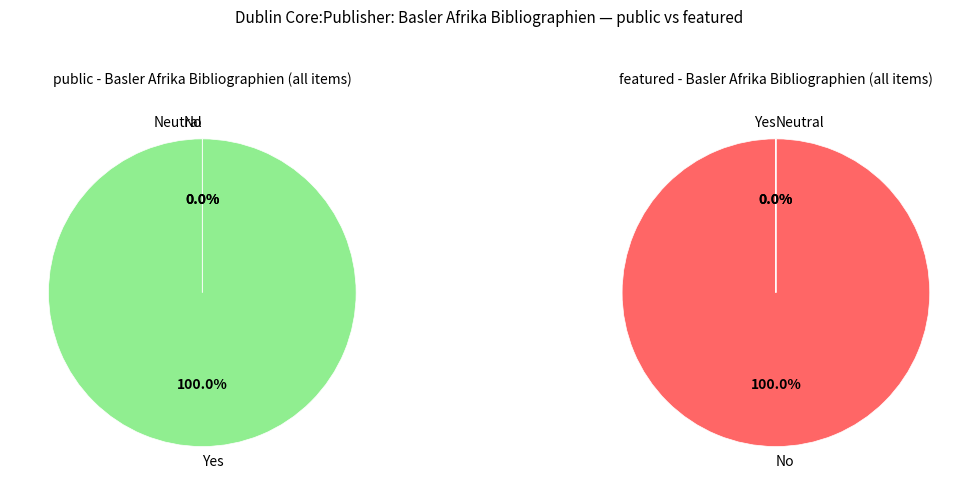

Rank the series by their maximum value, from highest to lowest.

public, featured